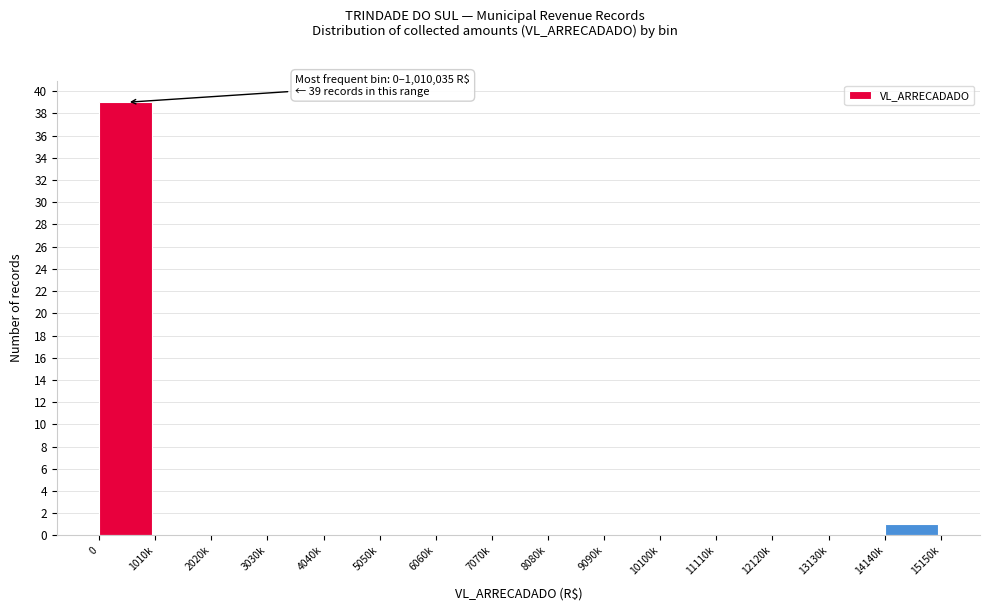

Reading left to right, list all the values displayed in this chart.

0=39	1010k=0	2020k=0	3030k=0	4040k=0	5050k=0	6060k=0	7070k=0	8080k=0	9090k=0	10100k=0	11110k=0	12120k=0	13130k=0	14140k=1